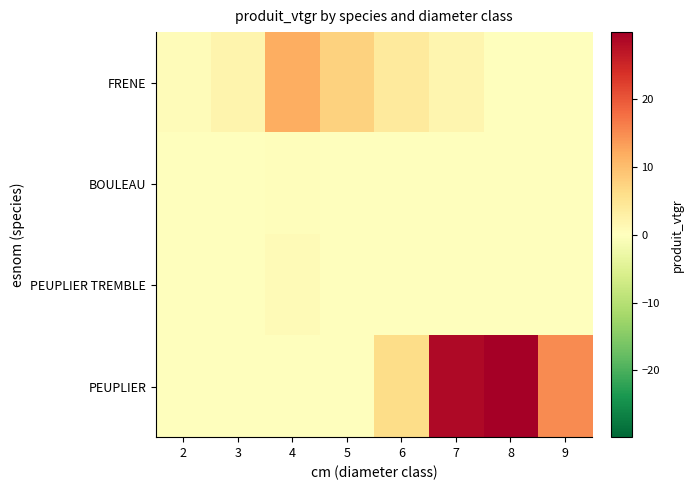

Which series has the largest total across all categories?

PEUPLIER